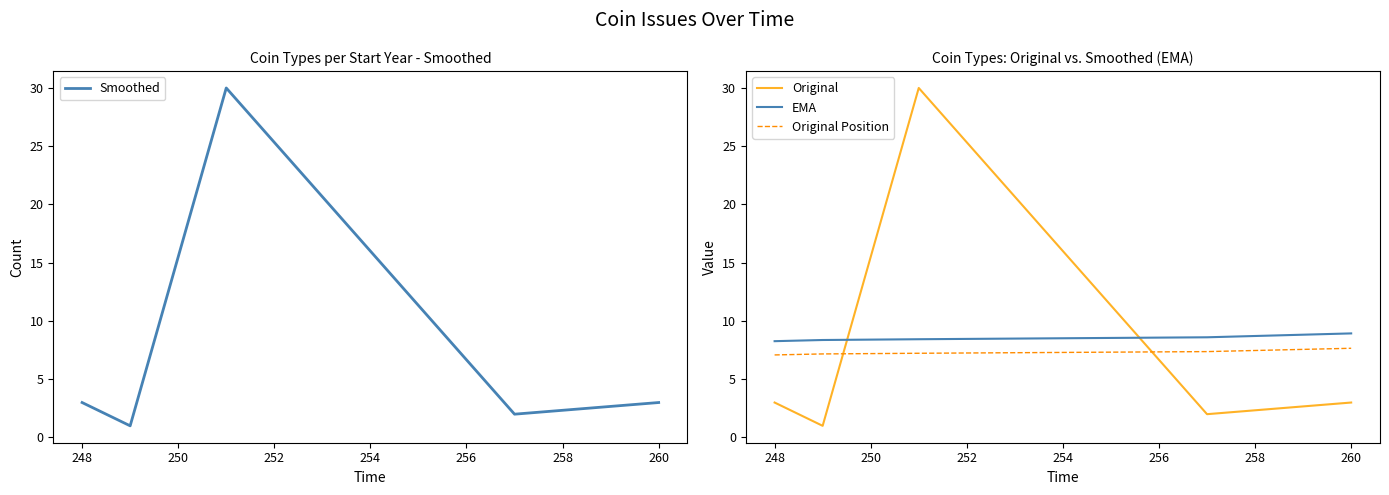

What is the maximum value for Smoothed?

30